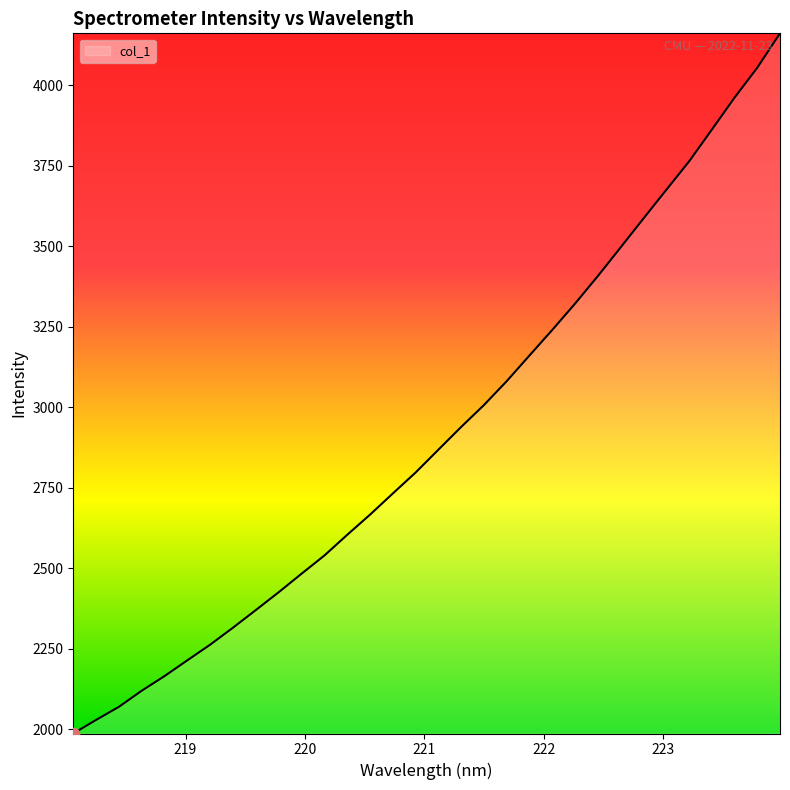

What is the difference between the maximum and minimum values?

2174.0